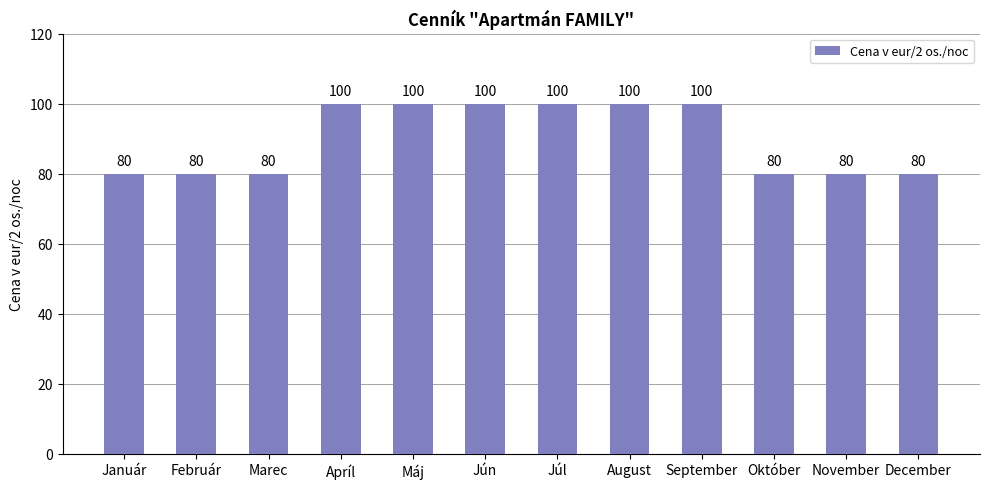

What is the maximum value shown in the chart?

100